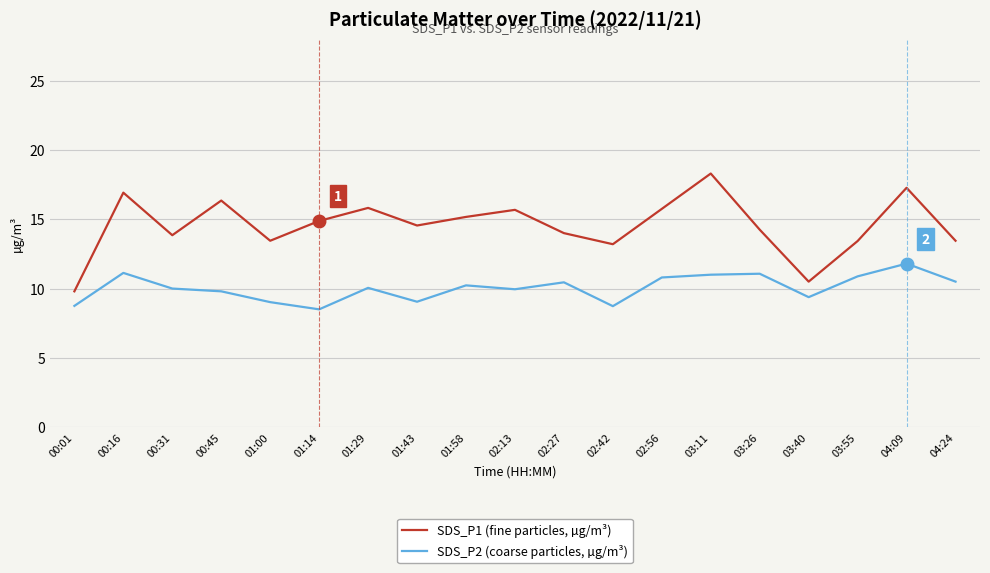

What is the difference between the SDS_P2 (coarse particles, µg/m³) values at 03:40 and 00:31?

0.6